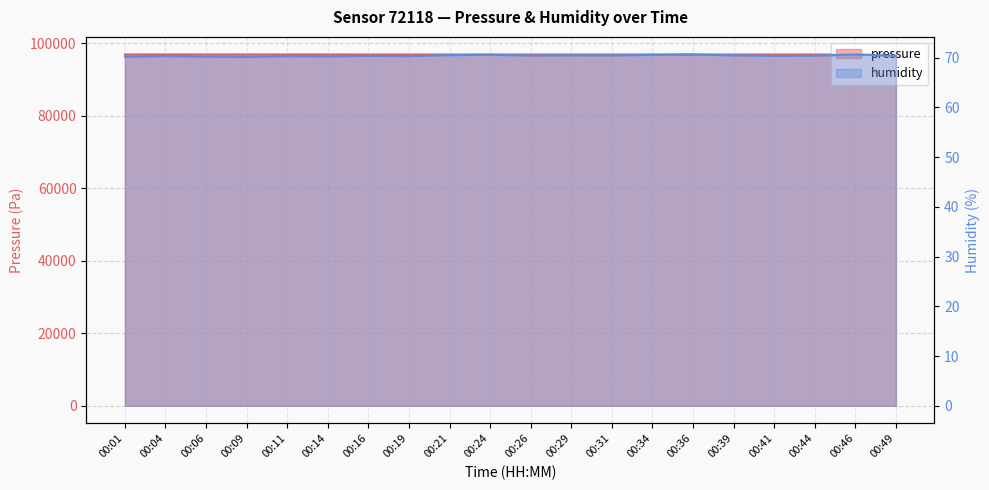

The value of pressure at 00:16 is 22757.1. True or false?

False